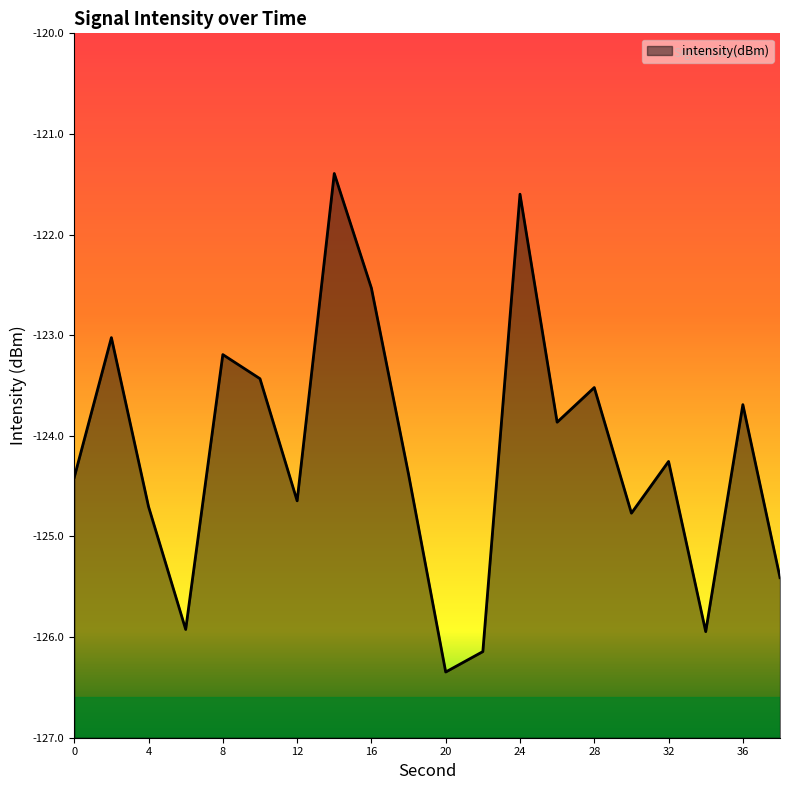

What is the change in value from 20 to 32?

+2.1